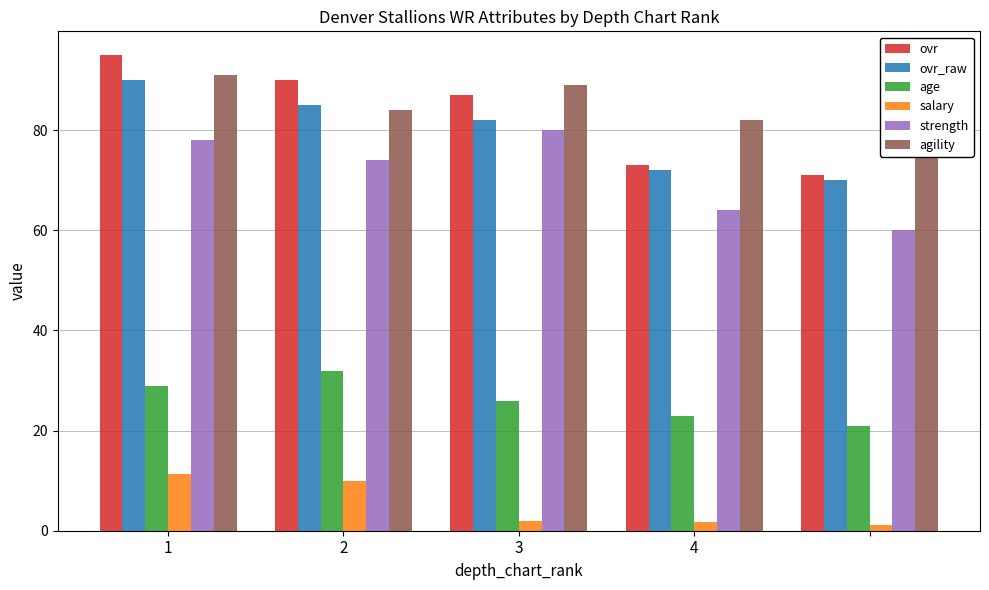

How many values in the age series are below 26?

2